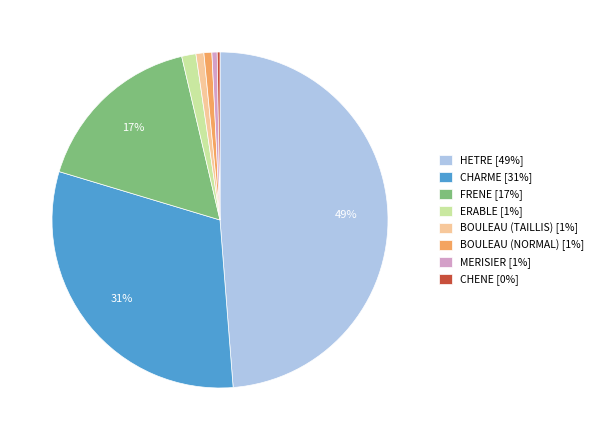

To the nearest percent, what is the average slice percentage?

12%